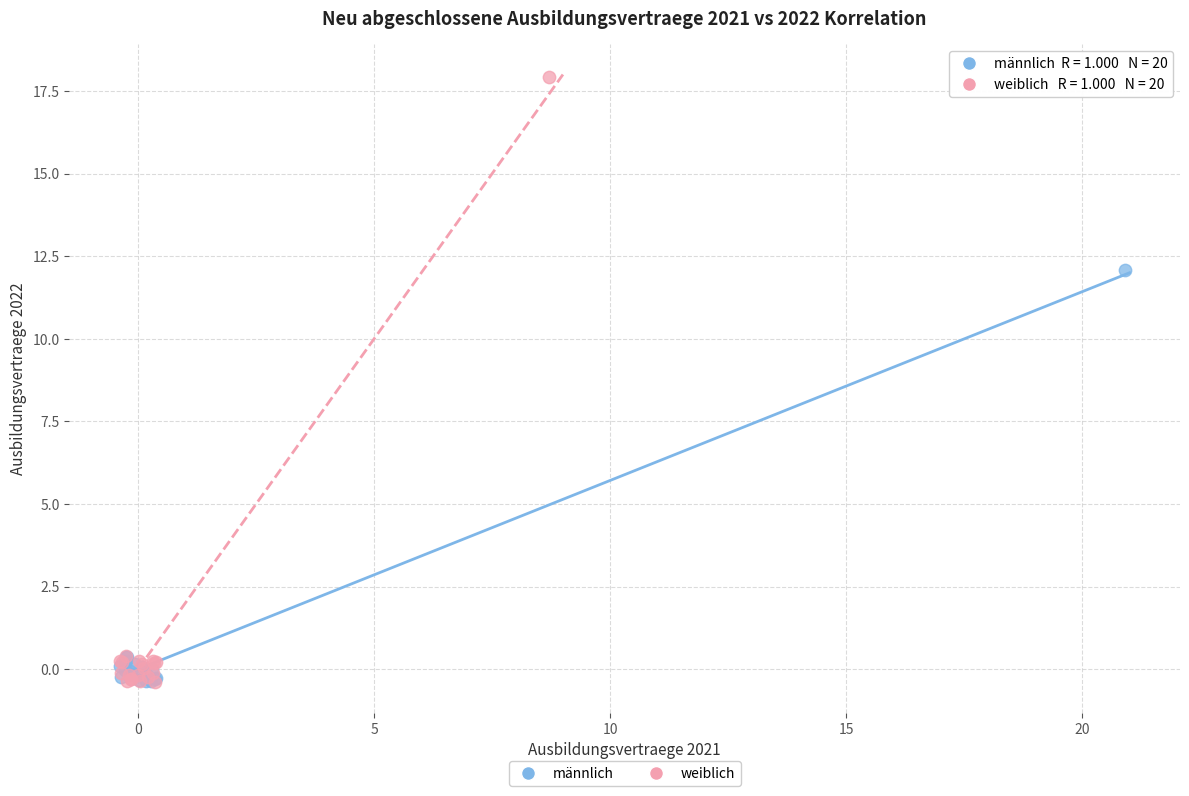

What are all the series names shown in the legend?

männlich, weiblich